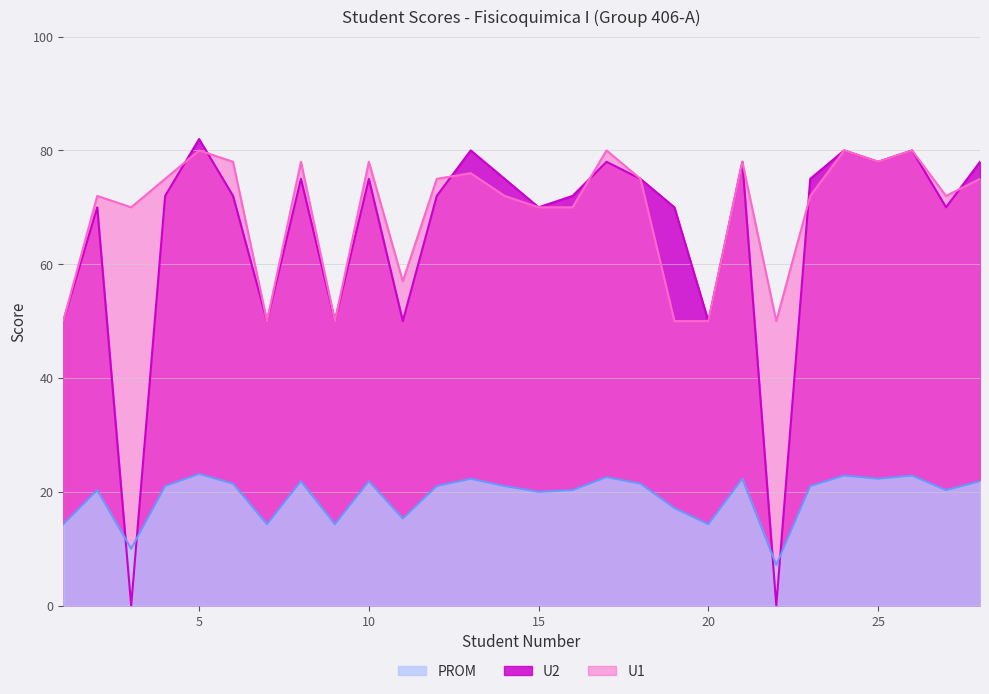

What are all the series names shown in the legend?

U1, U2, PROM